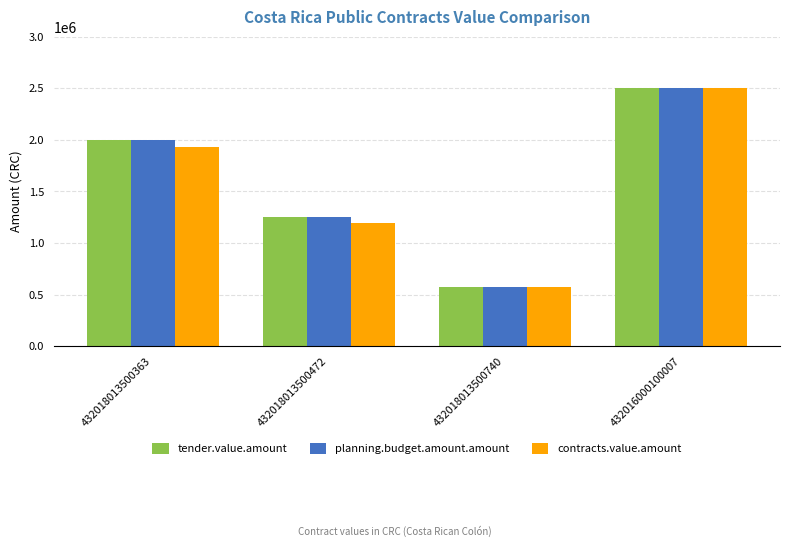

What is the sum of all tender.value.amount values?

6320000.0